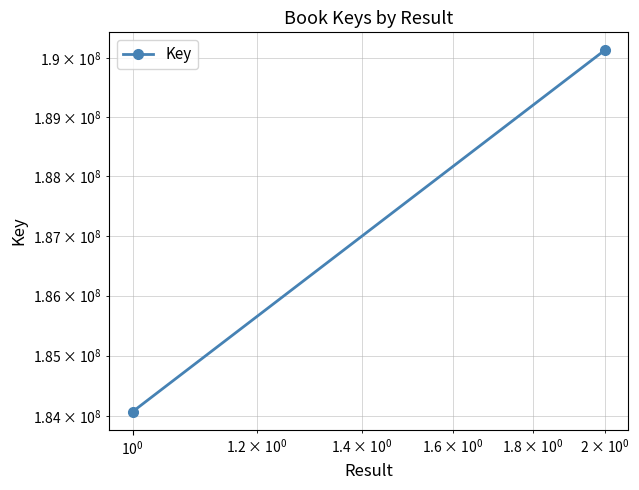

Count the values in the range 184072077 to 190136693.

2